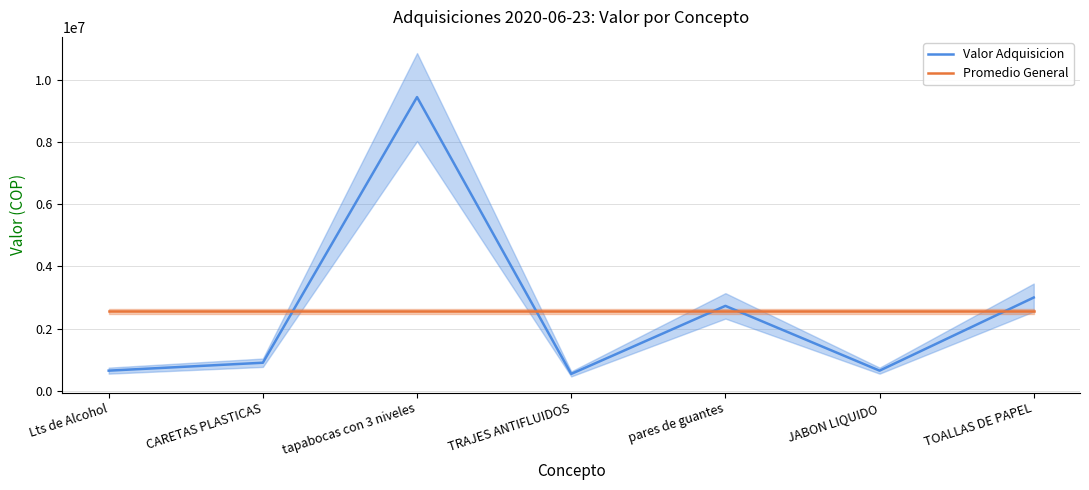

Which series has the widest spread of values?

Valor Adquisicion